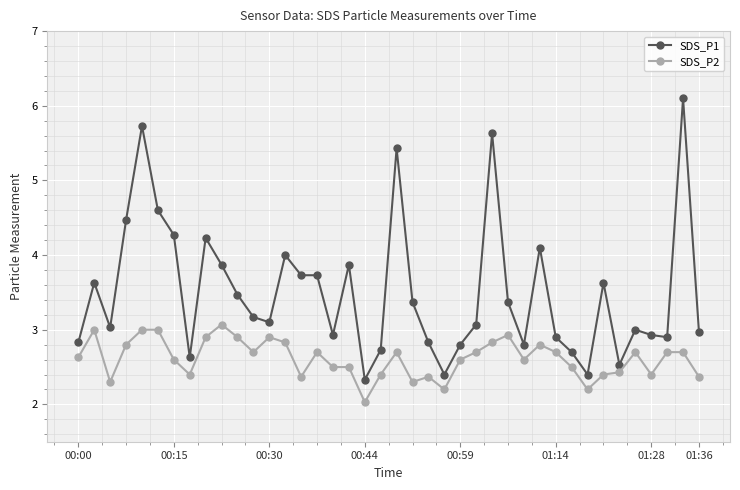

Is this an area chart (filled region under the line)?

No